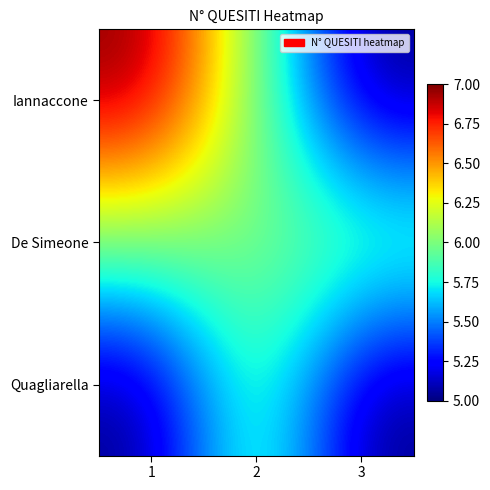

List the series in order of their peak value, highest first.

Iannaccone, De Simeone, Quagliarella